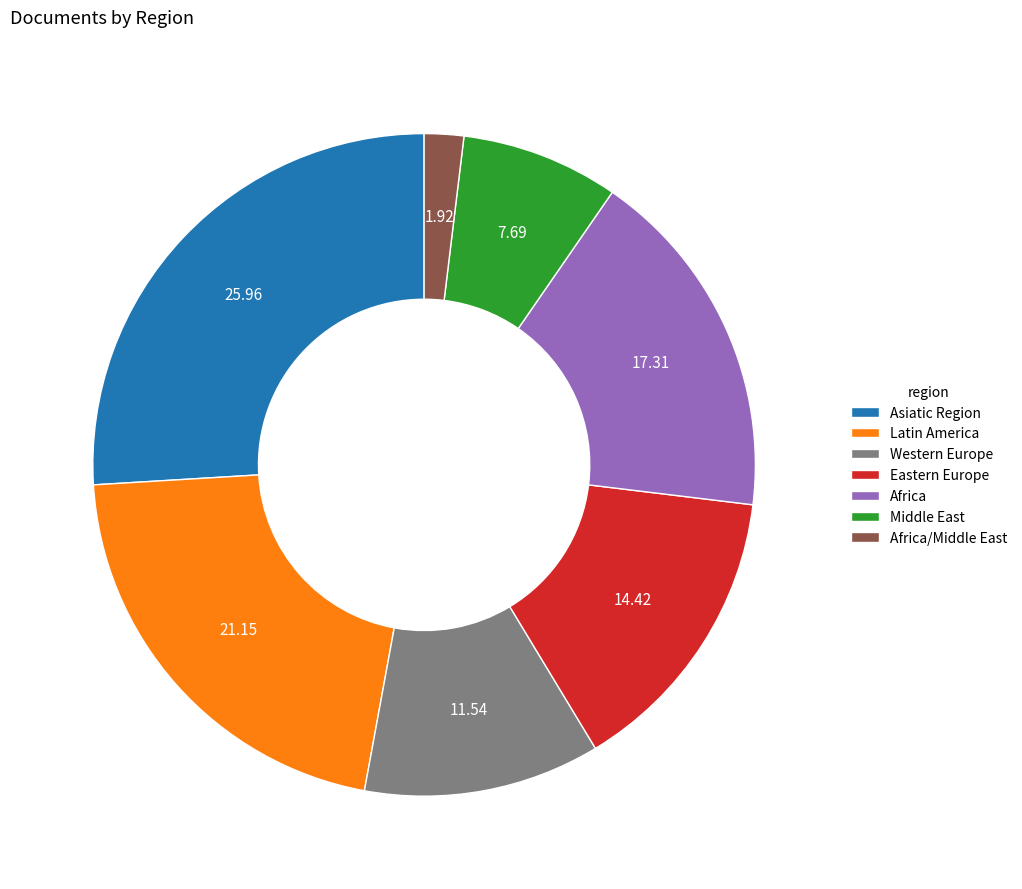

Is it true that Asiatic Region is 26% of the pie?

True